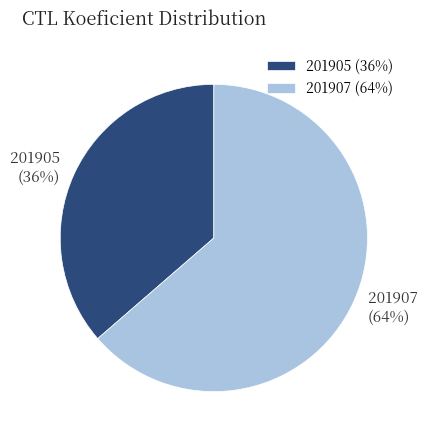

What percentage is the 201907 slice, to the nearest percent?

64%